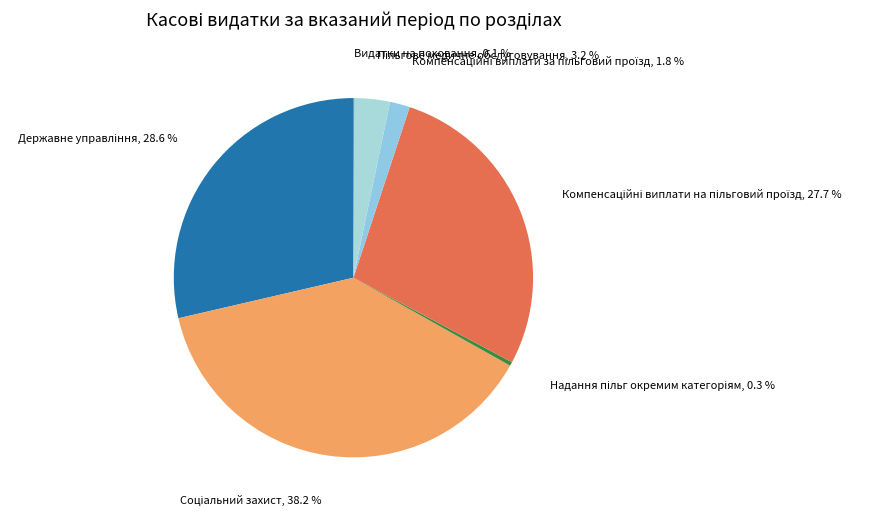

Does any single category account for the majority?

No